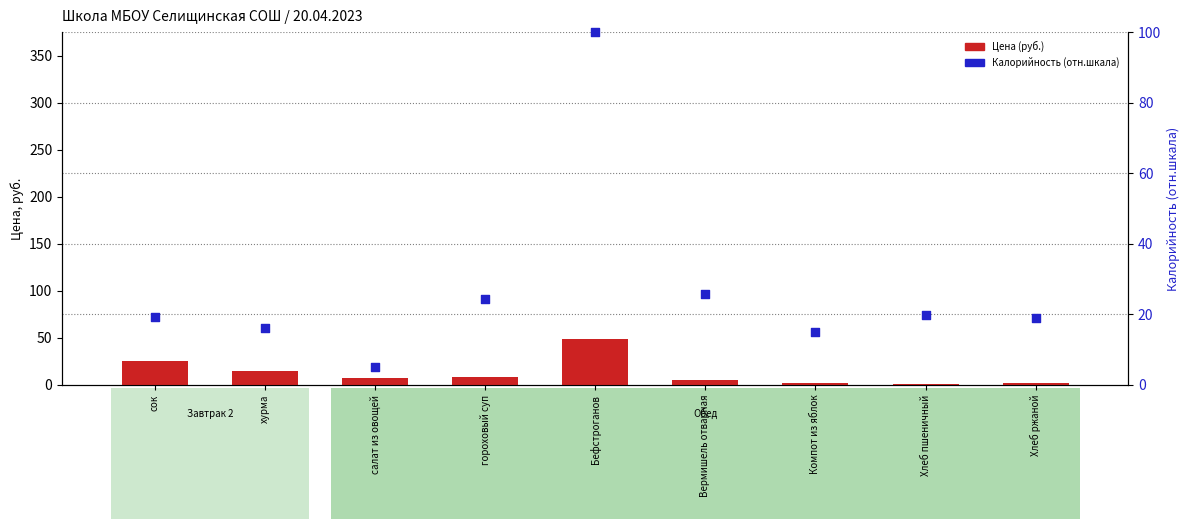

Which series contains the highest Y value?

Калорийность (отн.)